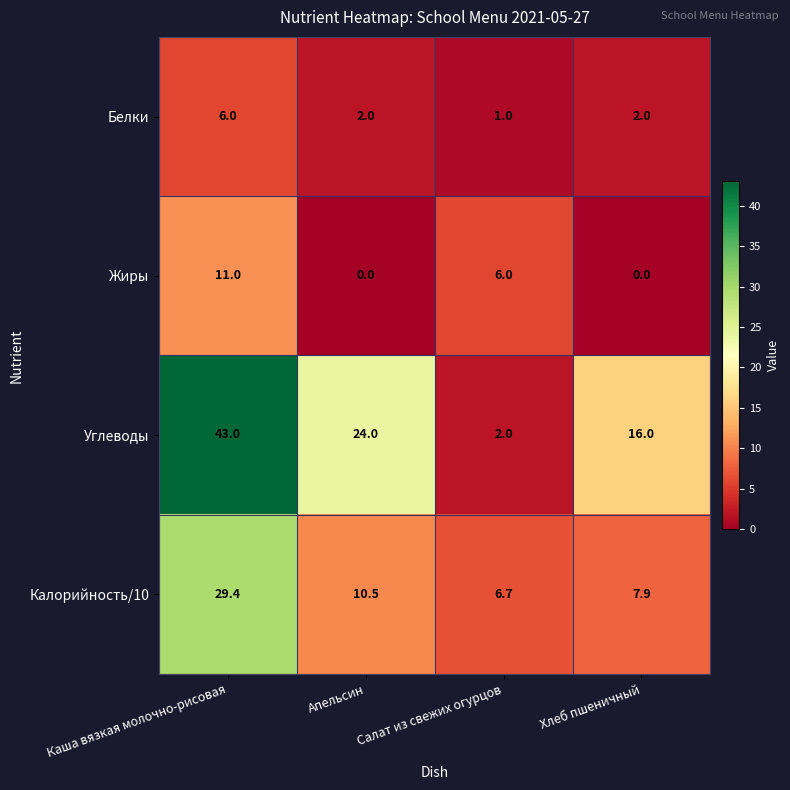

At which label is Жиры closest to 5?

Салат из свежих огурцов